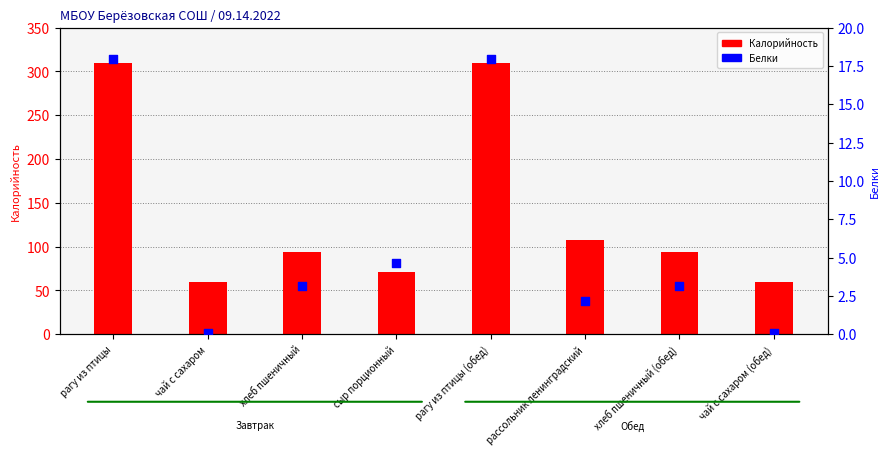

Is the value of Калорийность at сыр порционный greater than the value of Белки at сыр порционный?

Yes